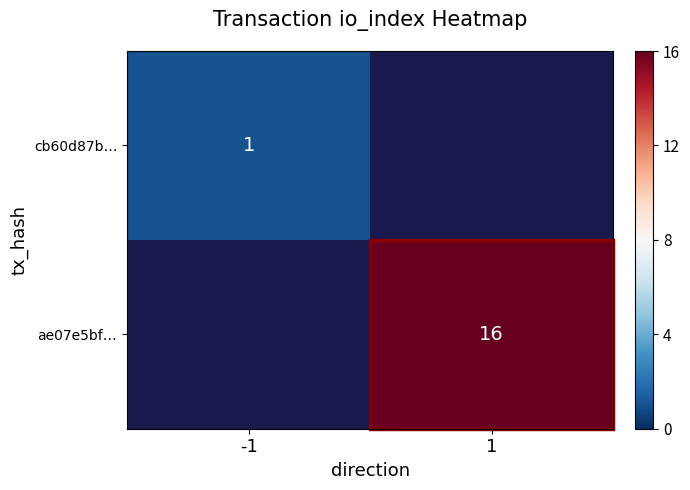

Is the value of ae07e5bf… at 1 greater than the value of cb60d87b… at -1?

Yes